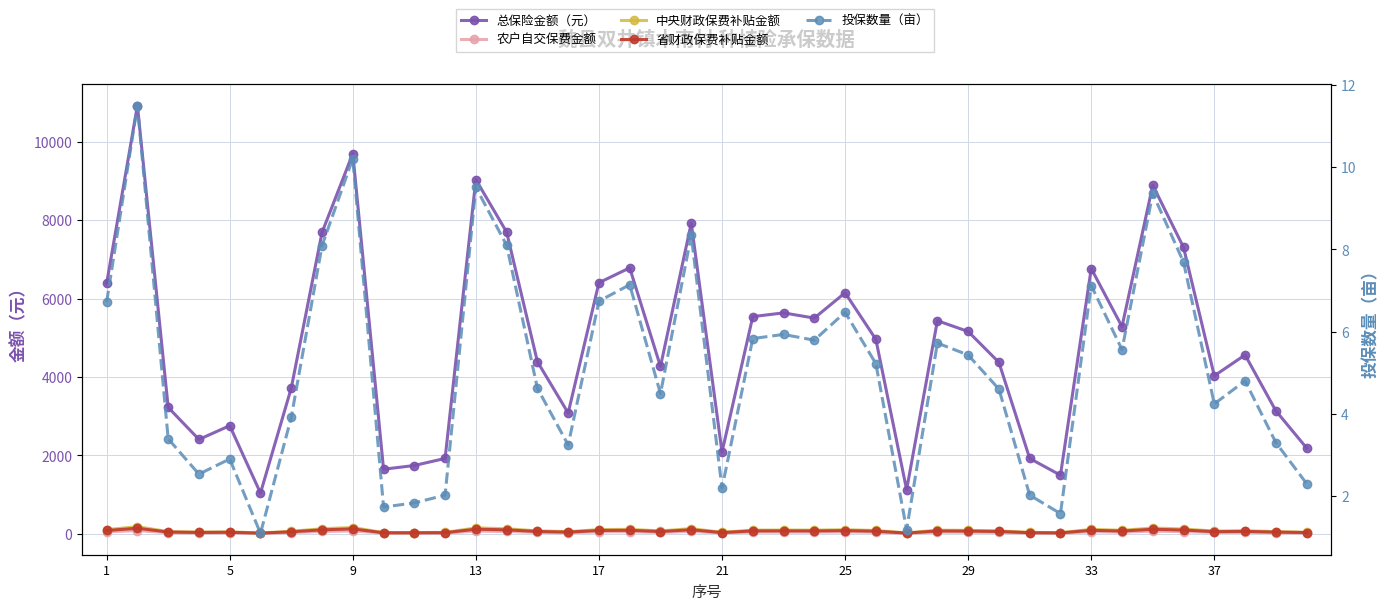

Where is 农户自交保费金额 nearest to the value 42?

22